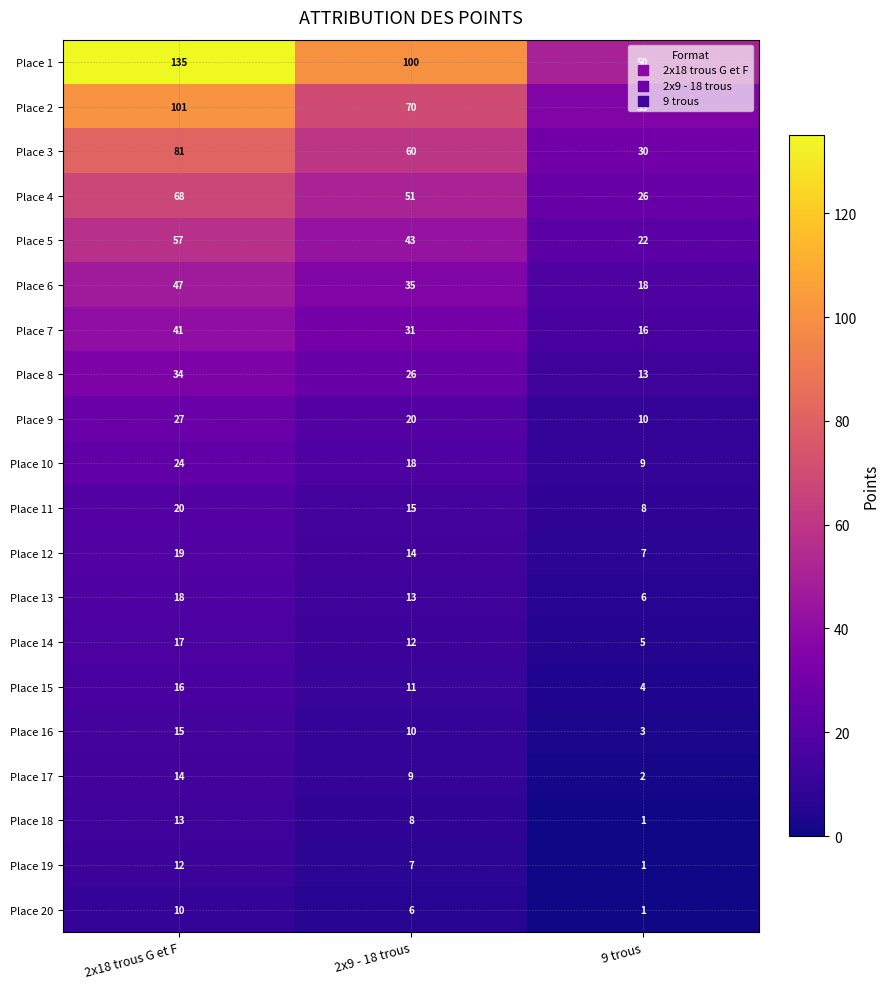

The Place 10 series shows 18 at 2x9 - 18 trous. True or false?

True